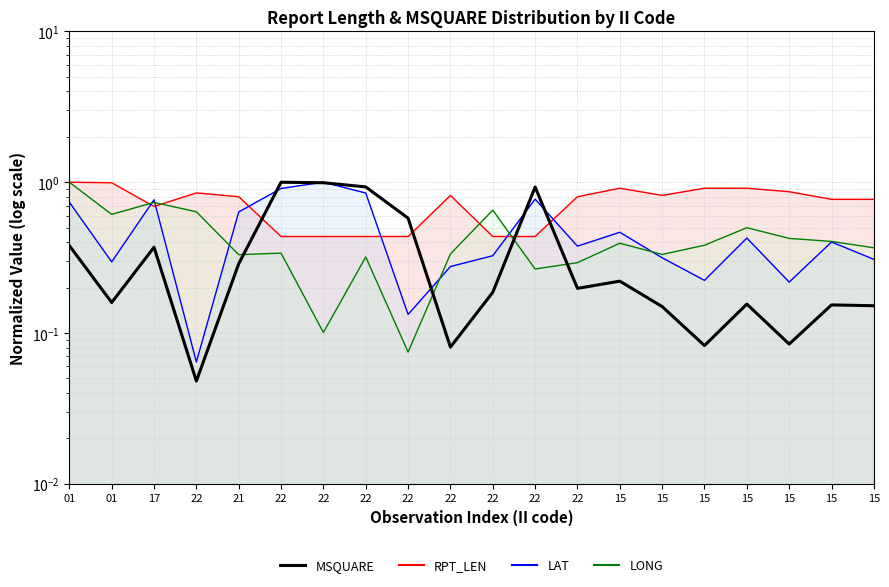

The chart shows a value of 0.2 at 17. True or false?

False